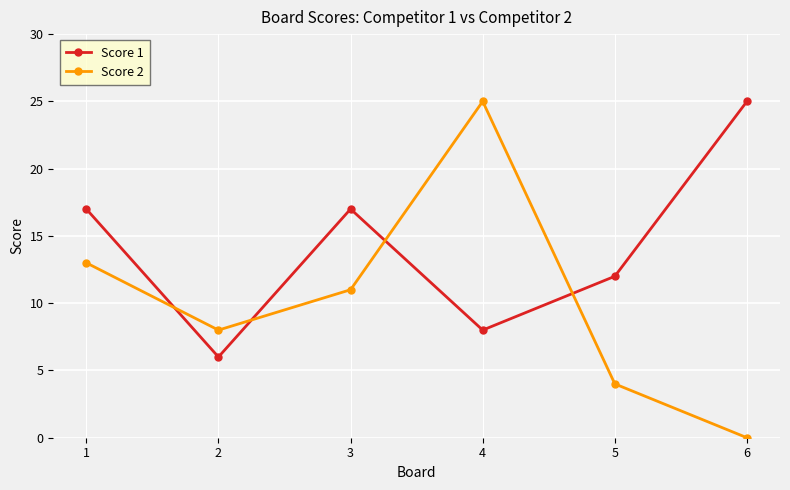

What is the spread (max minus min) of values at 5?

8